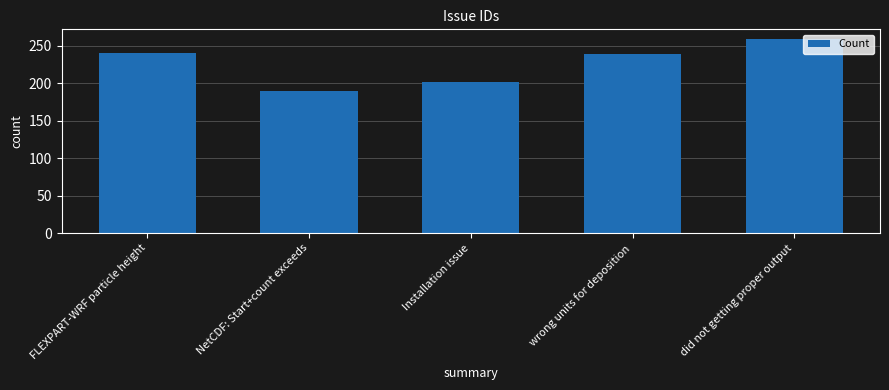

What is the difference between the second highest and minimum values?

50